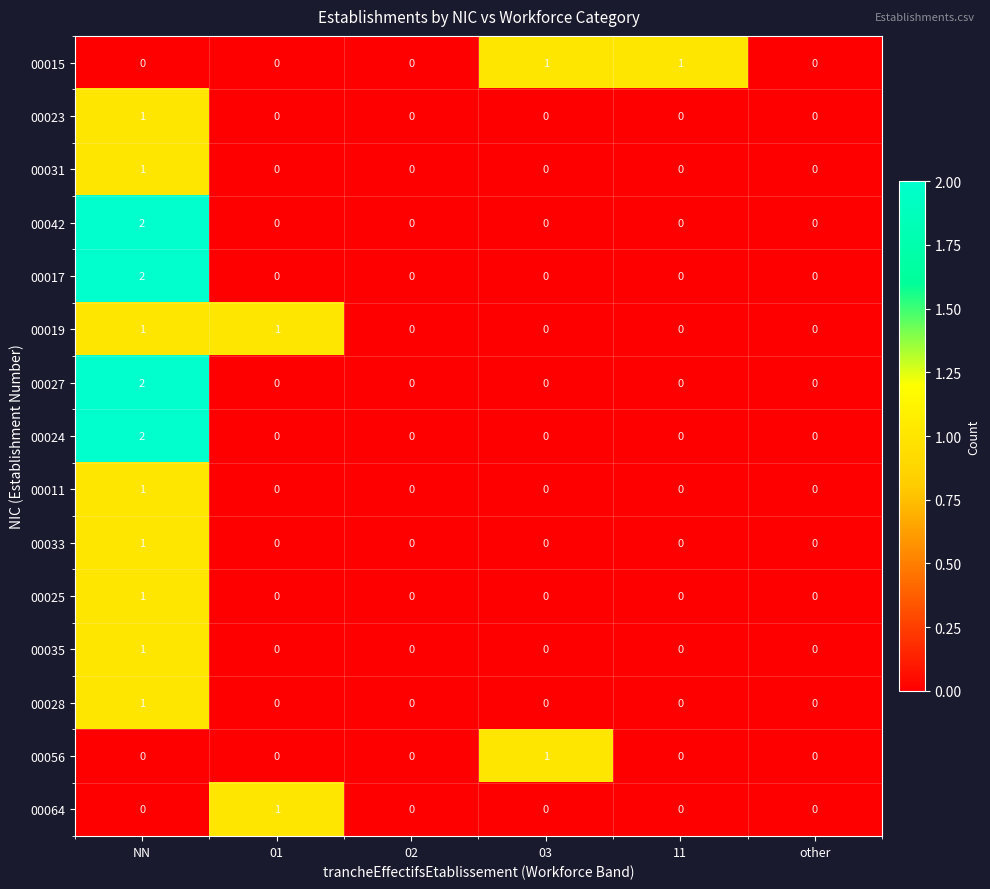

True or false: 00064 has a value of 0 at 11.

True